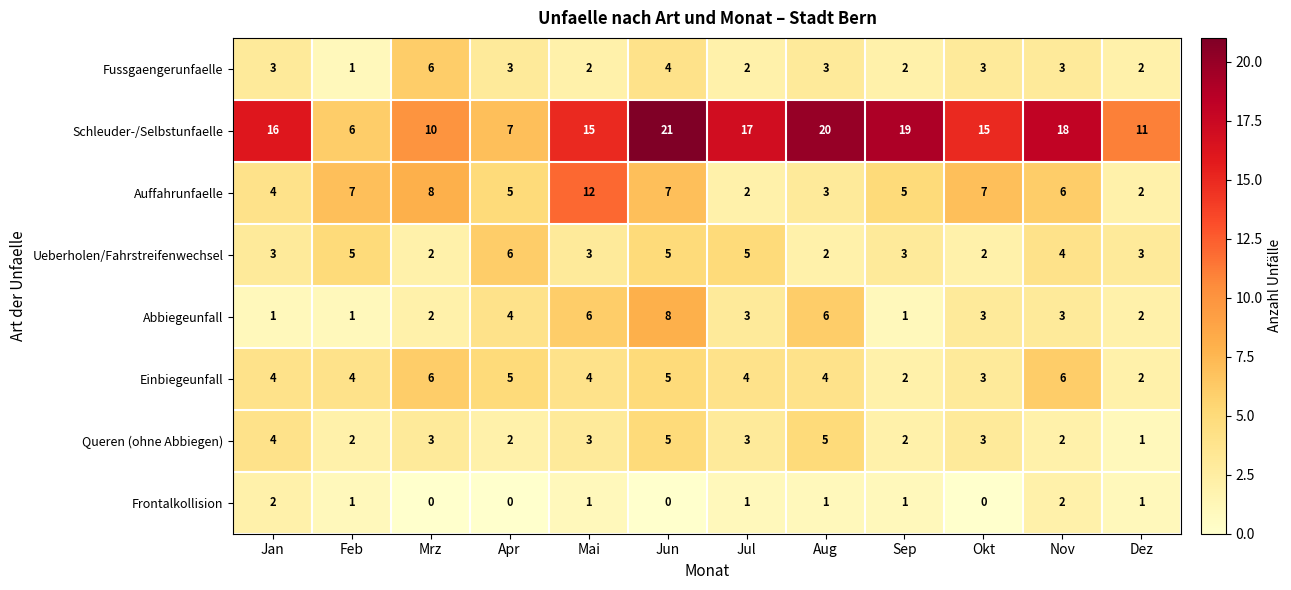

What is the sum of the Fussgaengerunfaelle values at Sep and Jul?

4